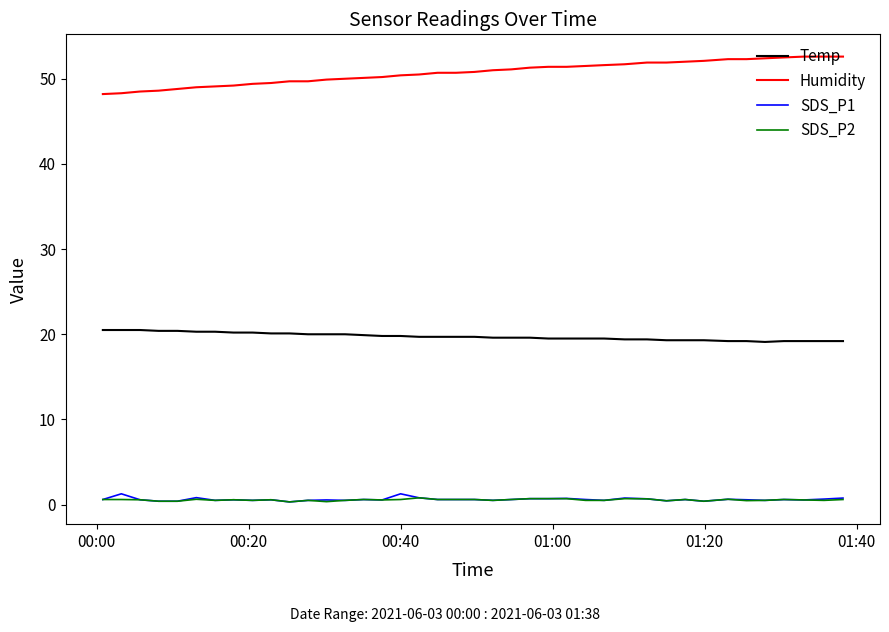

What is the highest value of the Temp series?

20.5